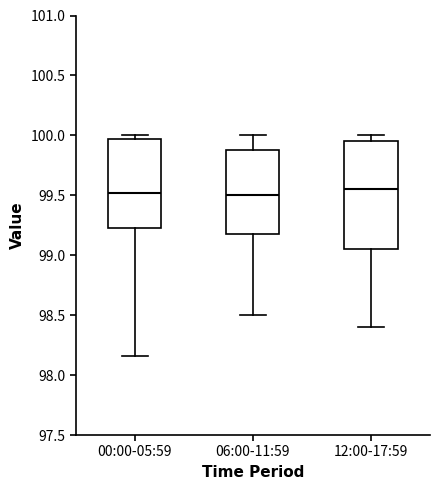

Reading left to right, transcribe this box plot: for each box, give where its median line is, the range the box spans, and where its two whiskers end, as read against the y-axis. The values are not printed on the chart, so give them approximately, as read against the axis.

00:00-05:59: median 99.50, box 99.25 to 99.95, whiskers 98.15 to 100.00
06:00-11:59: median 99.50, box 99.20 to 99.90, whiskers 98.50 to 100.00
12:00-17:59: median 99.55, box 99.05 to 99.95, whiskers 98.40 to 100.00